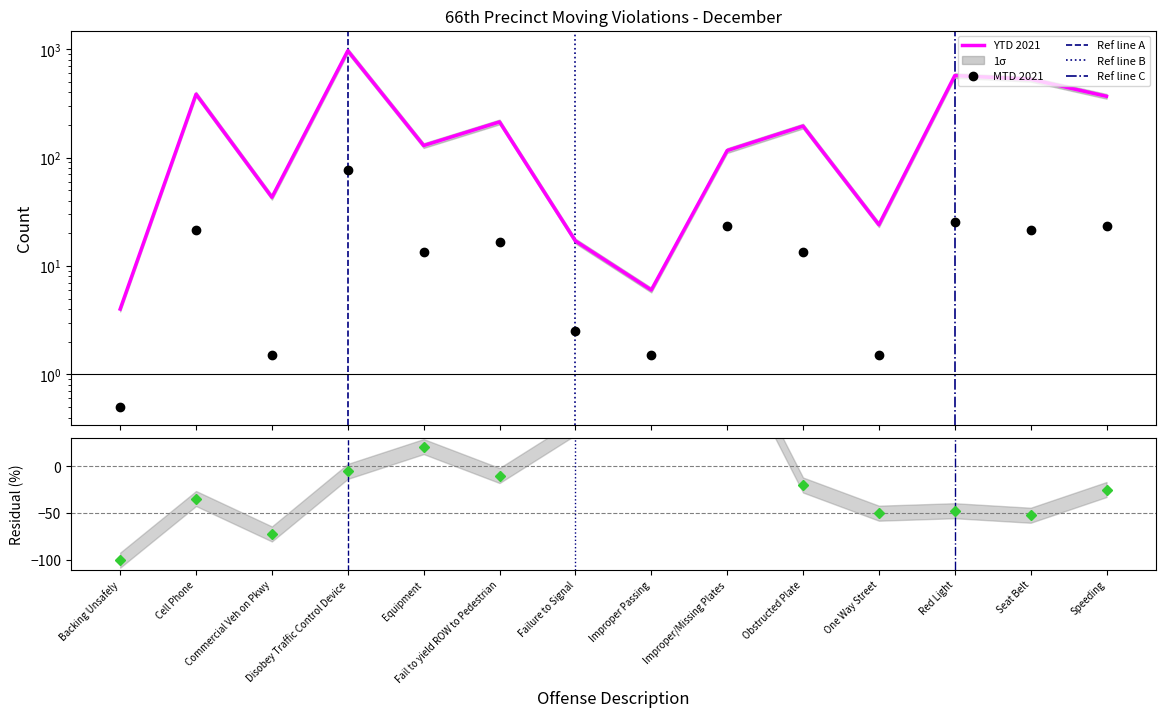

Is the value of MTD 2021 at Improper/Missing Plates greater than the value of YTD 2021 at Backing Unsafely?

Yes